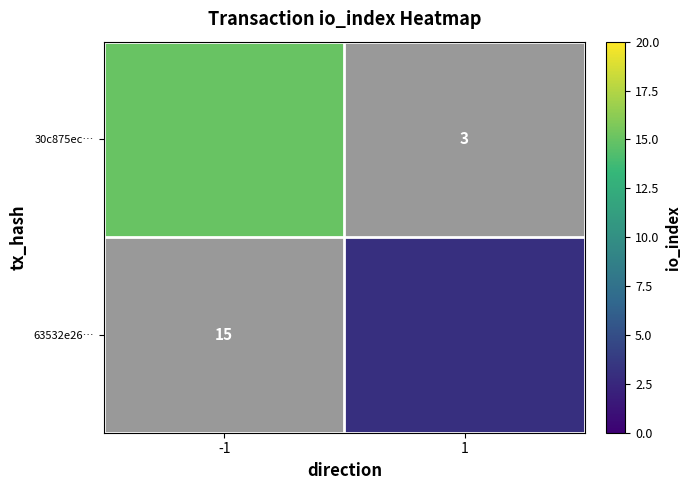

How many data points does each series have?

2